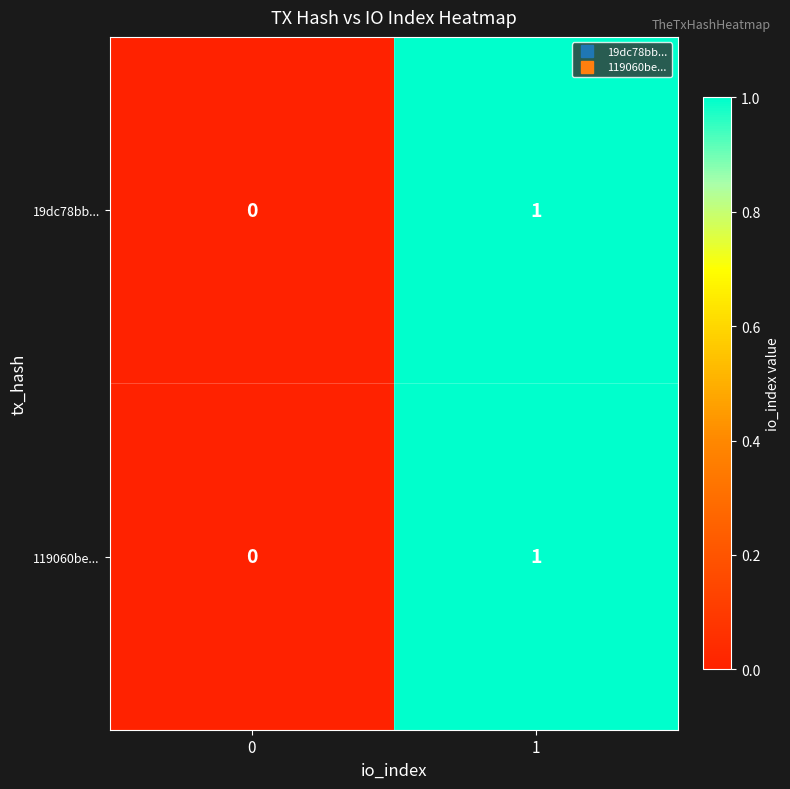

List the labels in order of 19dc78bb... value, largest first.

1, 0